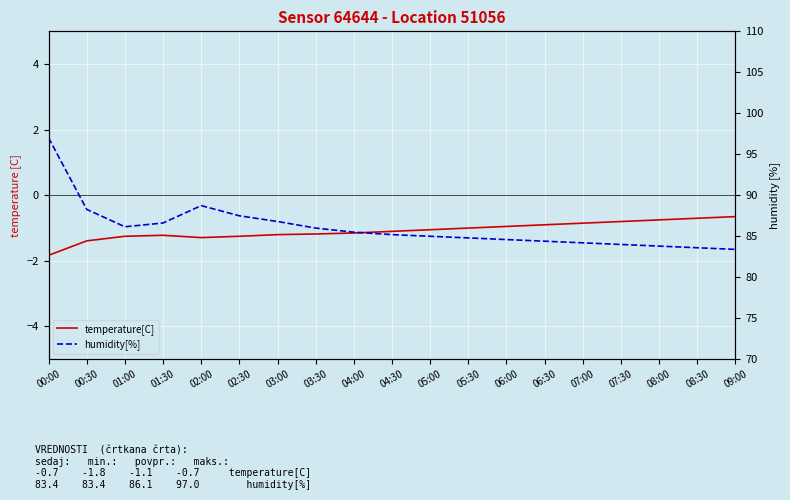

Between 02:00 and 03:00, which is larger?

03:00